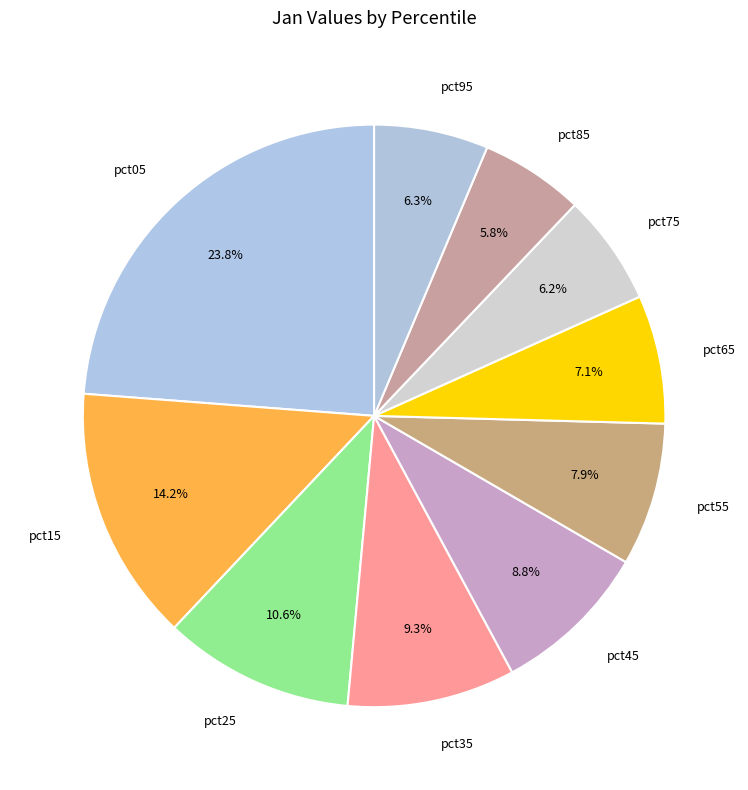

How much of the chart is everything except pct95?

93.7%